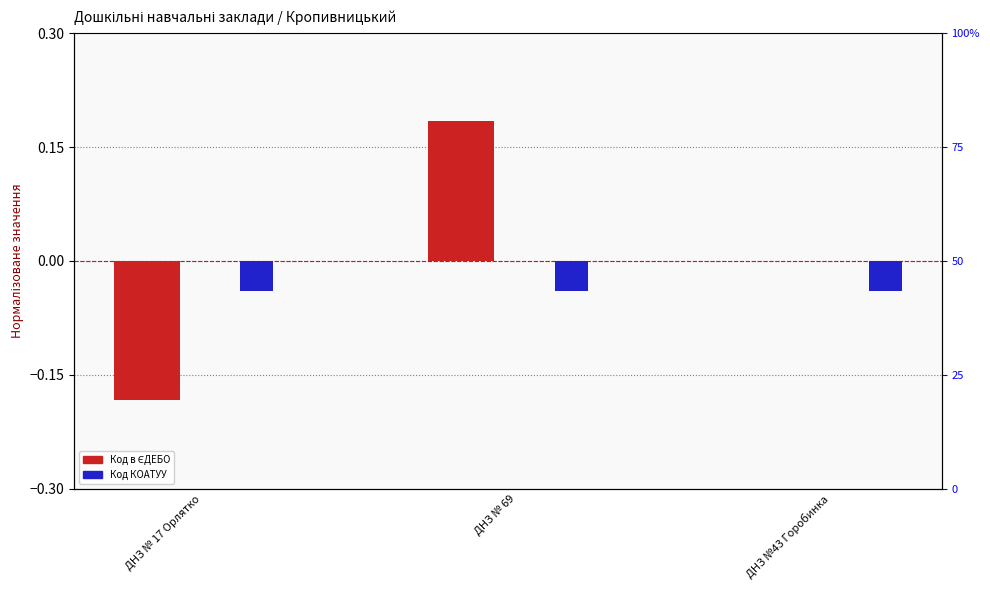

Reading left to right, what are all the values shown in this chart?

Код в ЄДЕБО: -0.2	0.2	0.0
Код КОАТУУ: -0.0	-0.0	-0.0